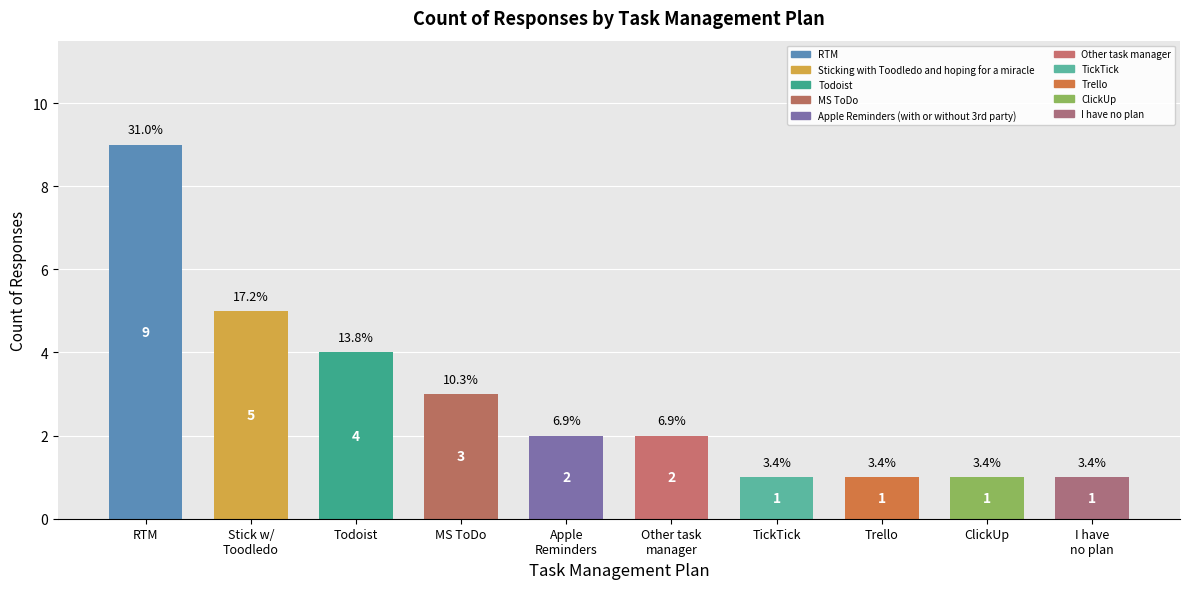

How many categories are shown in the chart?

10